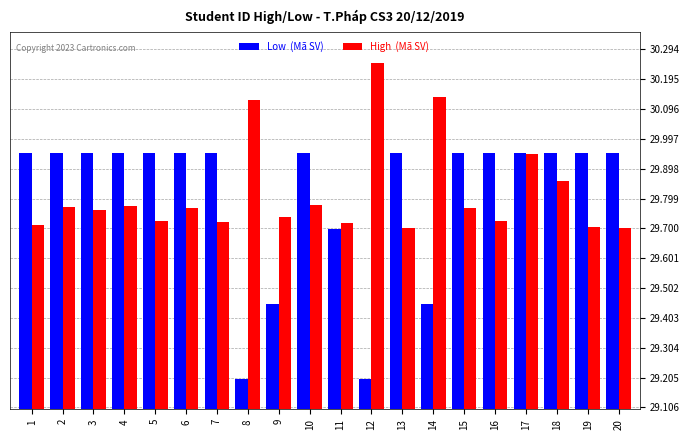

Are the bars grouped side by side (vs. stacked)?

Yes